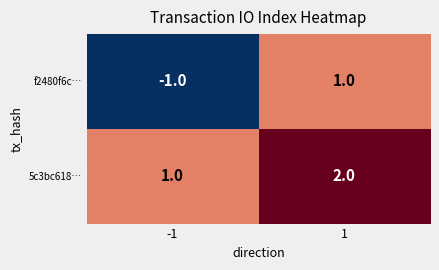

What is the spread (max minus min) of values at -1?

2